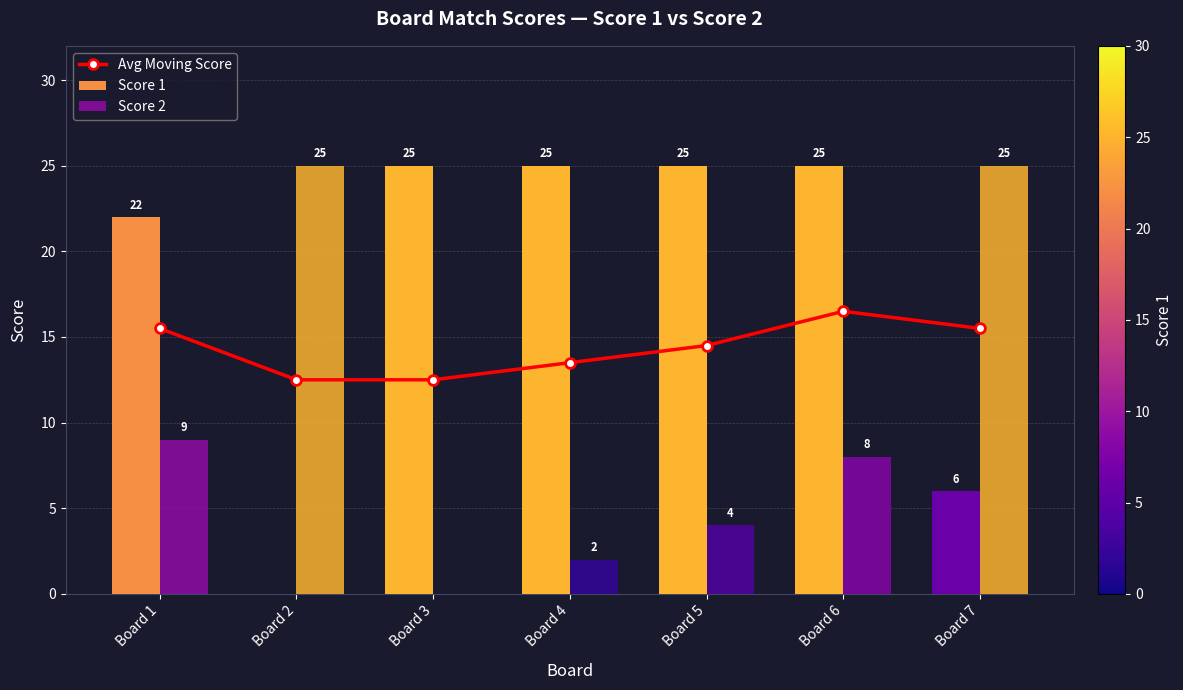

Which category has the lowest value in the Score 1 series?

Board 2